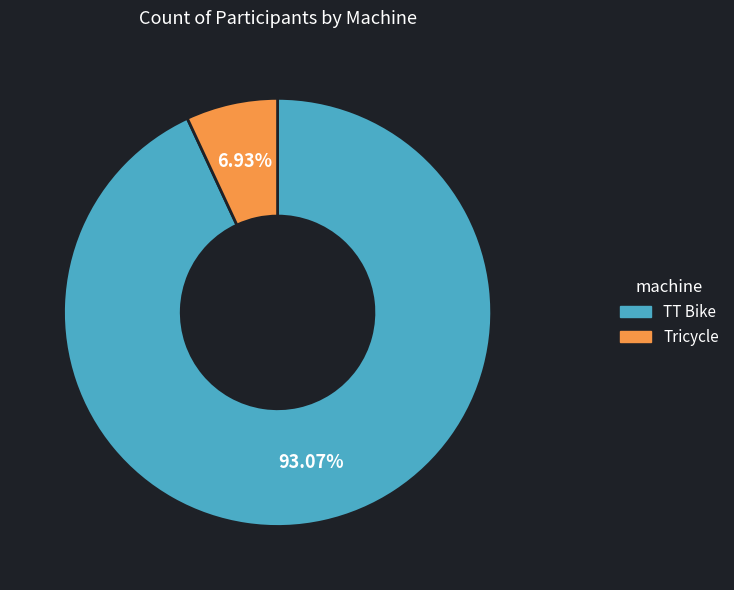

To the nearest percent, what percentage of the pie is Tricycle?

7%